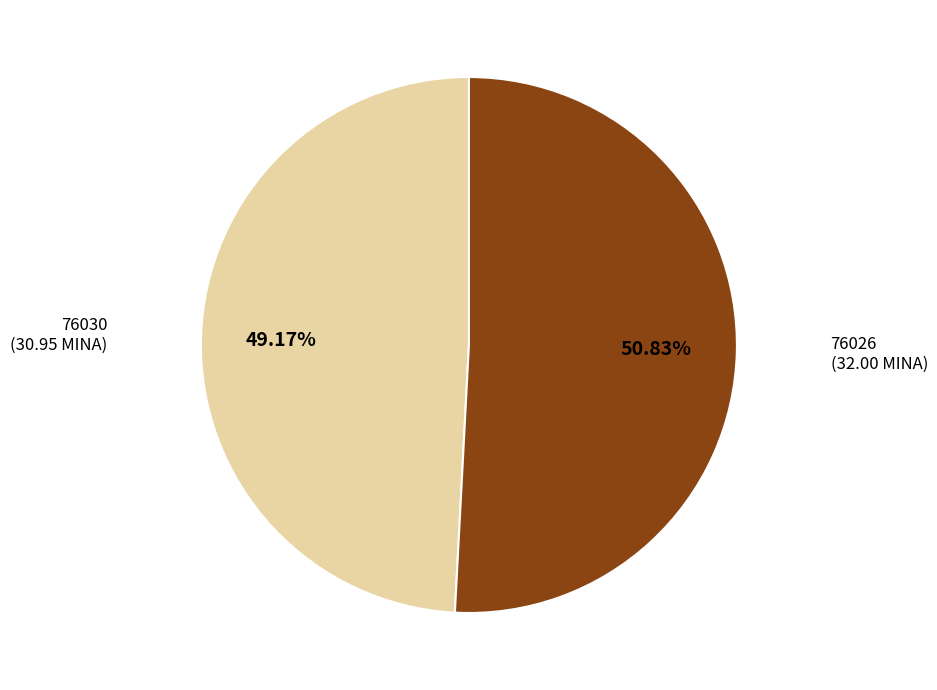

Does any single category account for the majority?

Yes